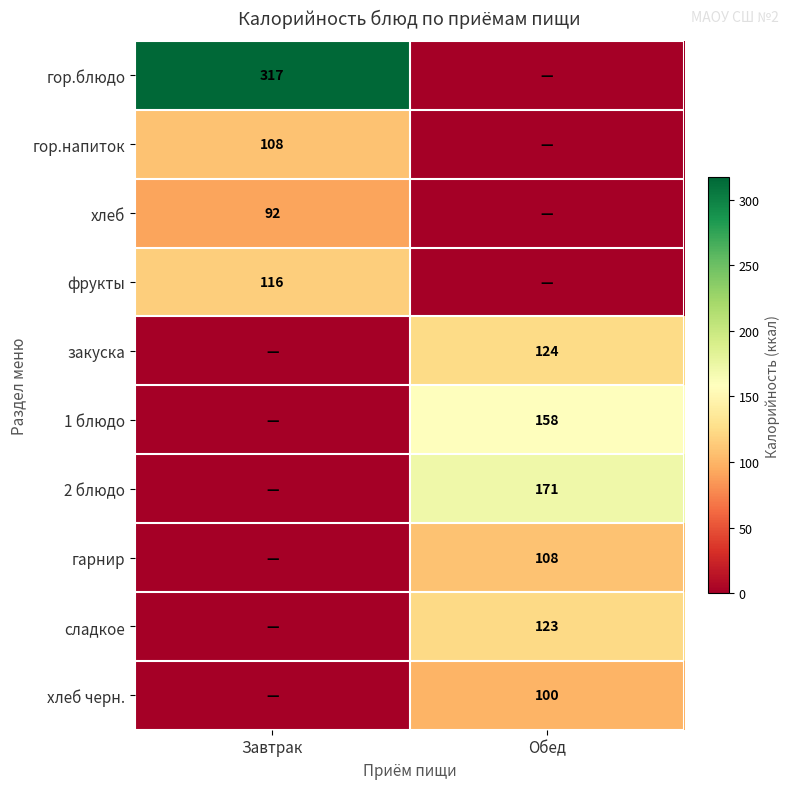

At which category is the sum across all series the highest?

Обед